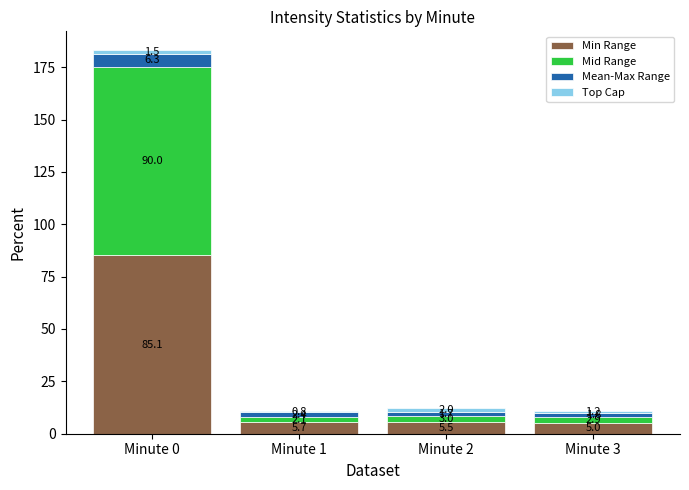

At which label does Min Range reach its peak?

Minute 0